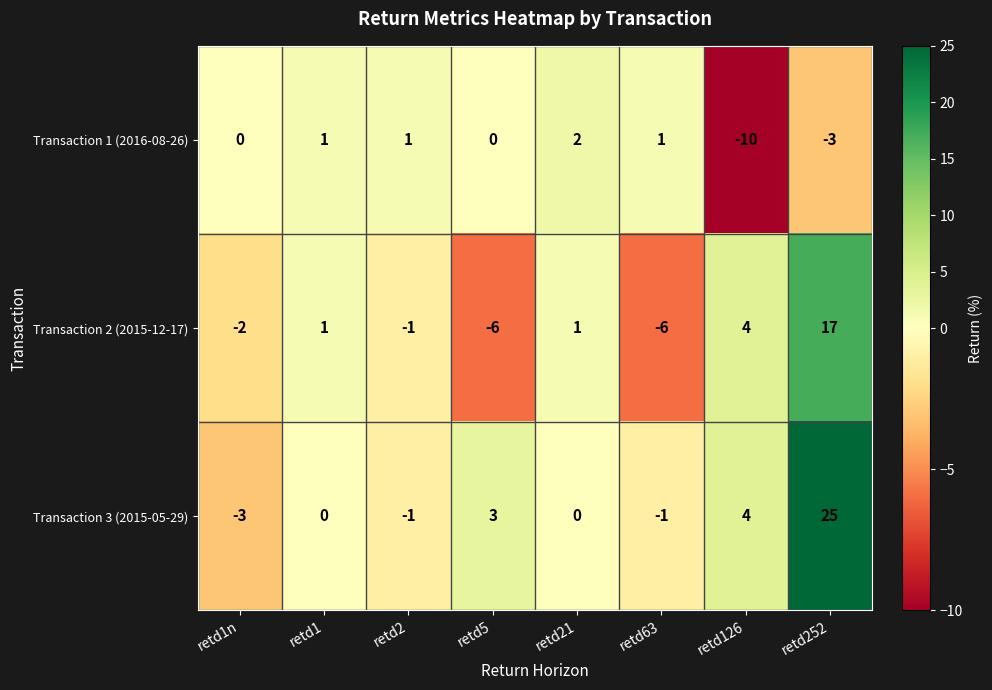

Is it true that Transaction 3 (2015-05-29) equals 25 at retd252?

True